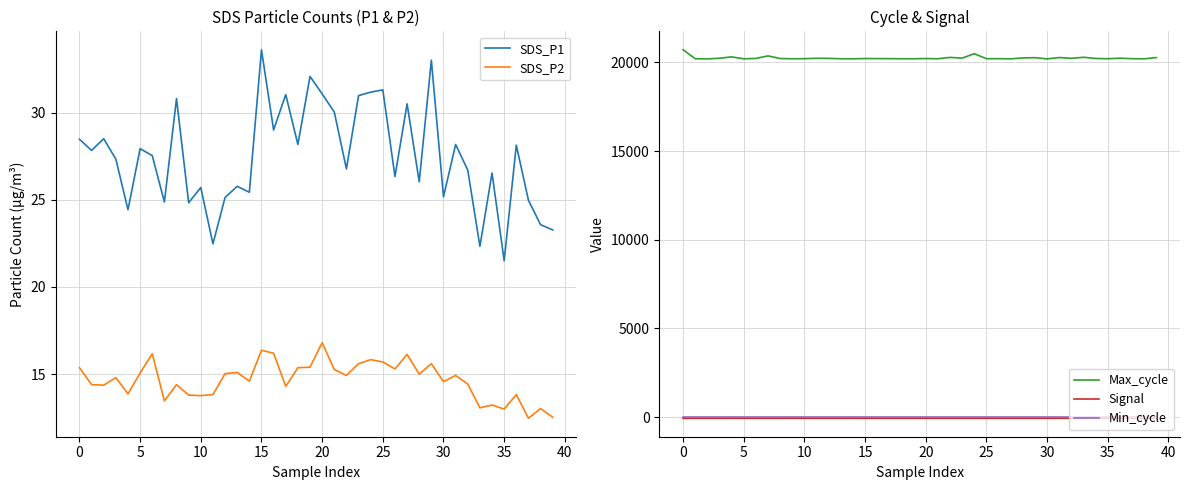

The value of Signal at 25 is -104.3. True or false?

False